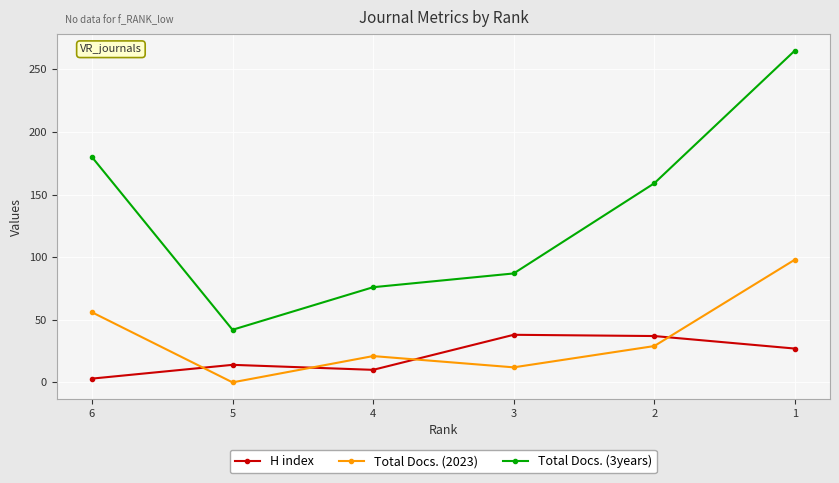

What is the average value of the Total Docs. (2023) series?

36